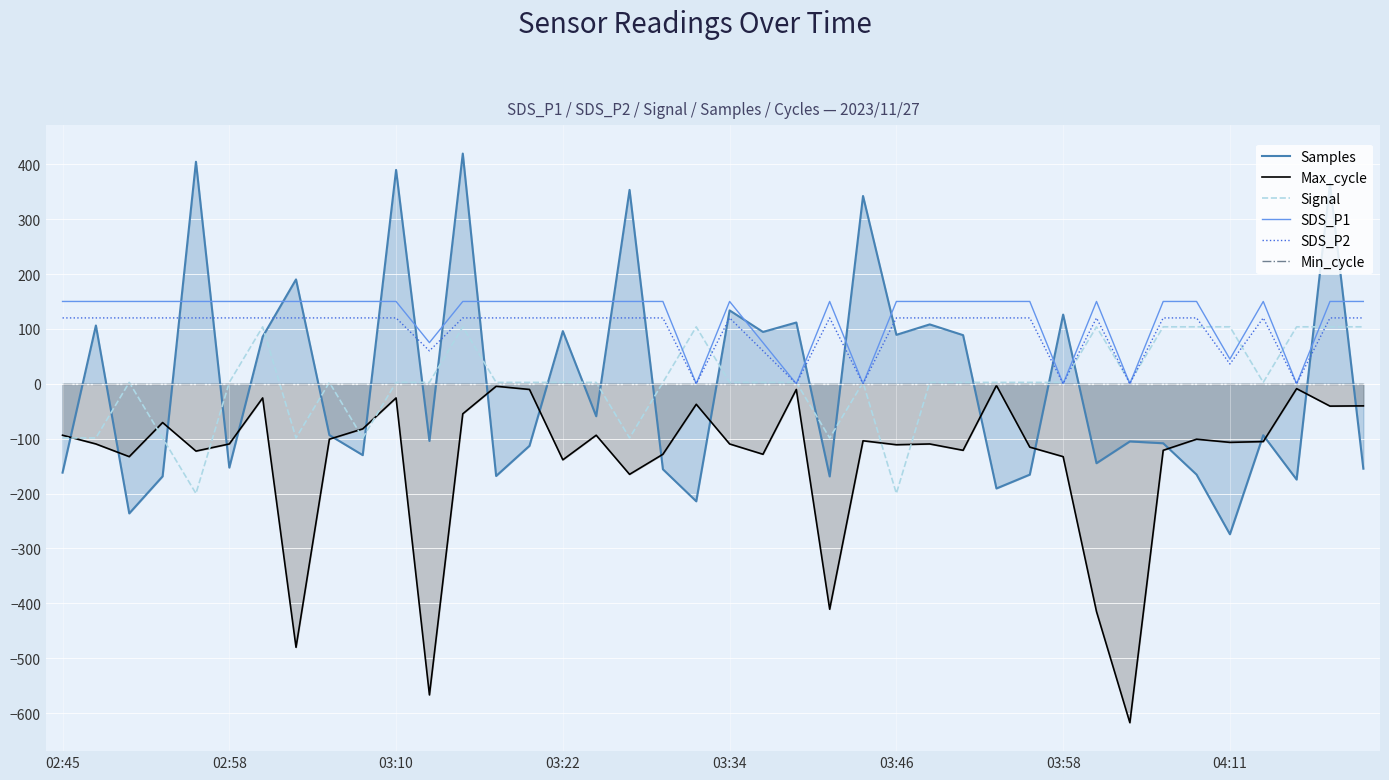

Is the value of Signal at 23 greater than the value of SDS_P1 at 19?

No